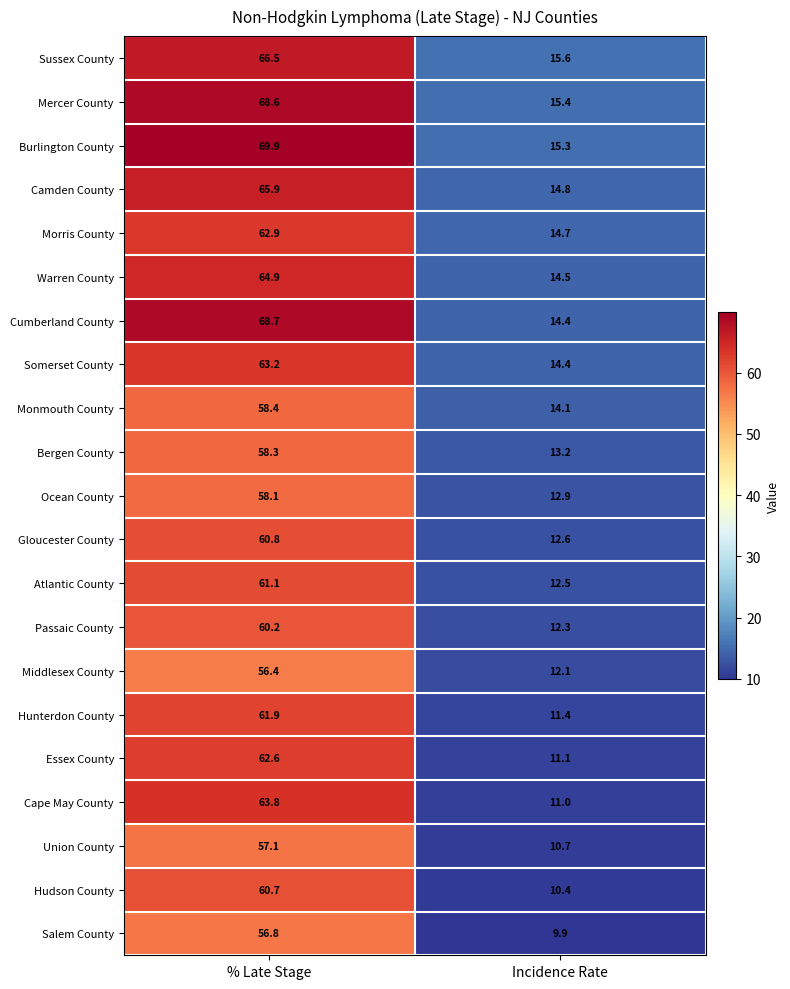

Count the number of data series in this chart.

21